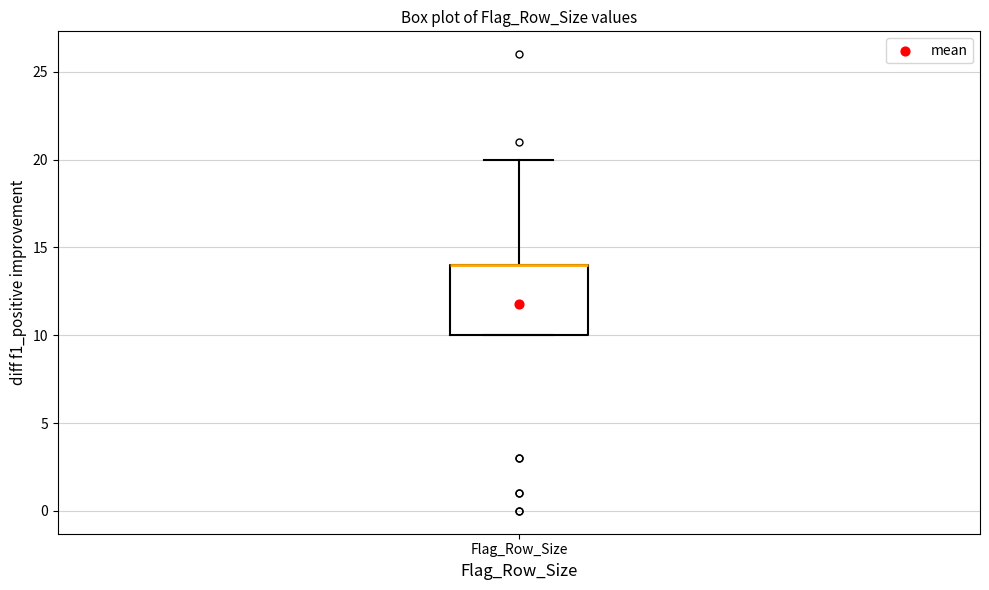

Read this box plot against the y-axis: the position of the median line, the range covered by the box, and the ends of both whiskers. The values are not printed on the chart, so give them approximately, as read against the axis.

median 14 (drawn on the box's upper edge), box 10 to 14, whiskers 10 to 20